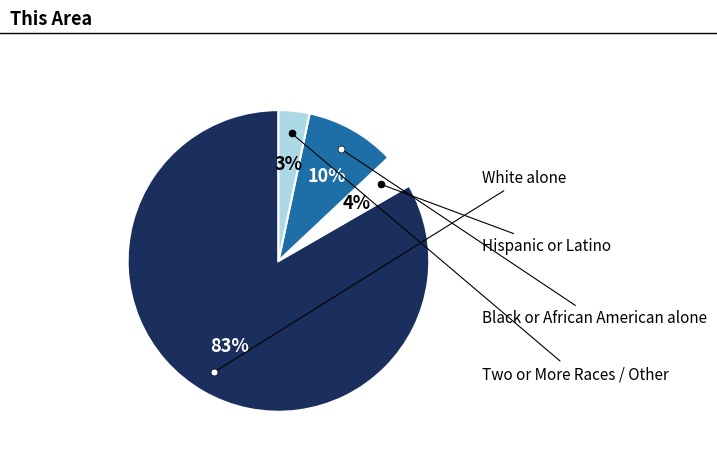

The Black or African American alone slice represents 10% of the pie. True or false?

True